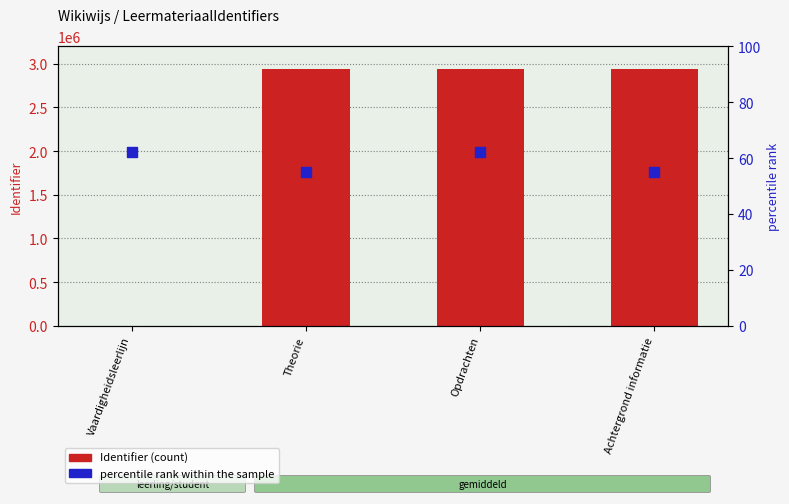

What is the total value across all series at Opdrachten?

2942661